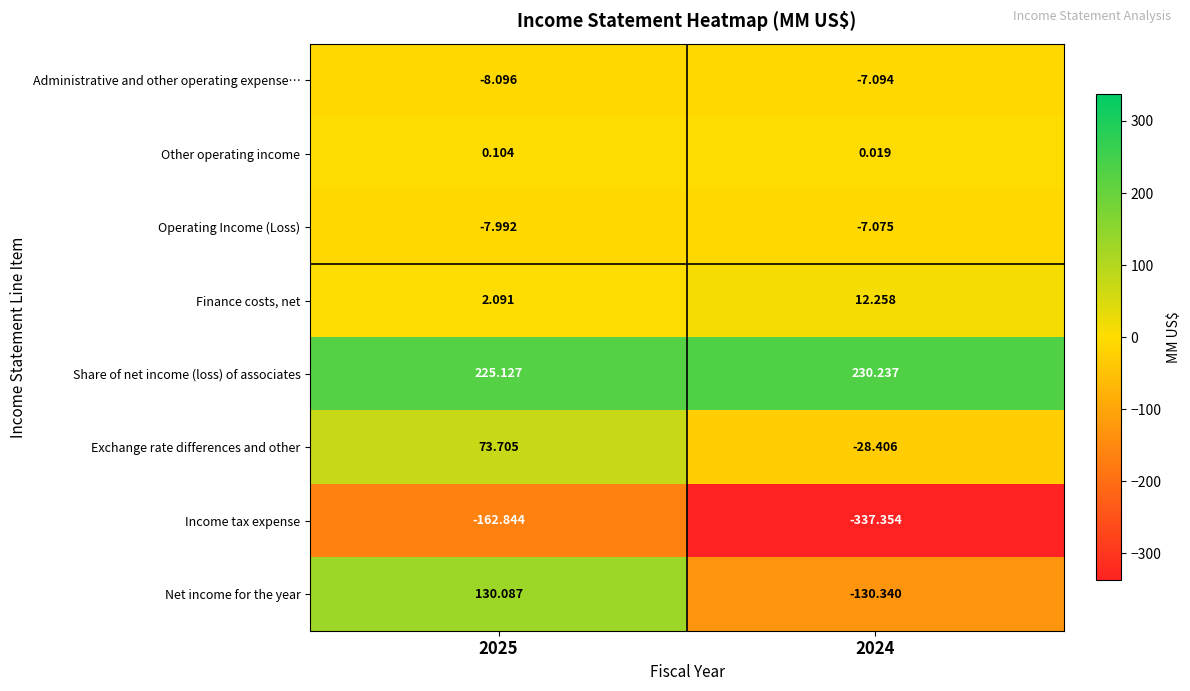

Which label corresponds to the largest value in the chart?

2024